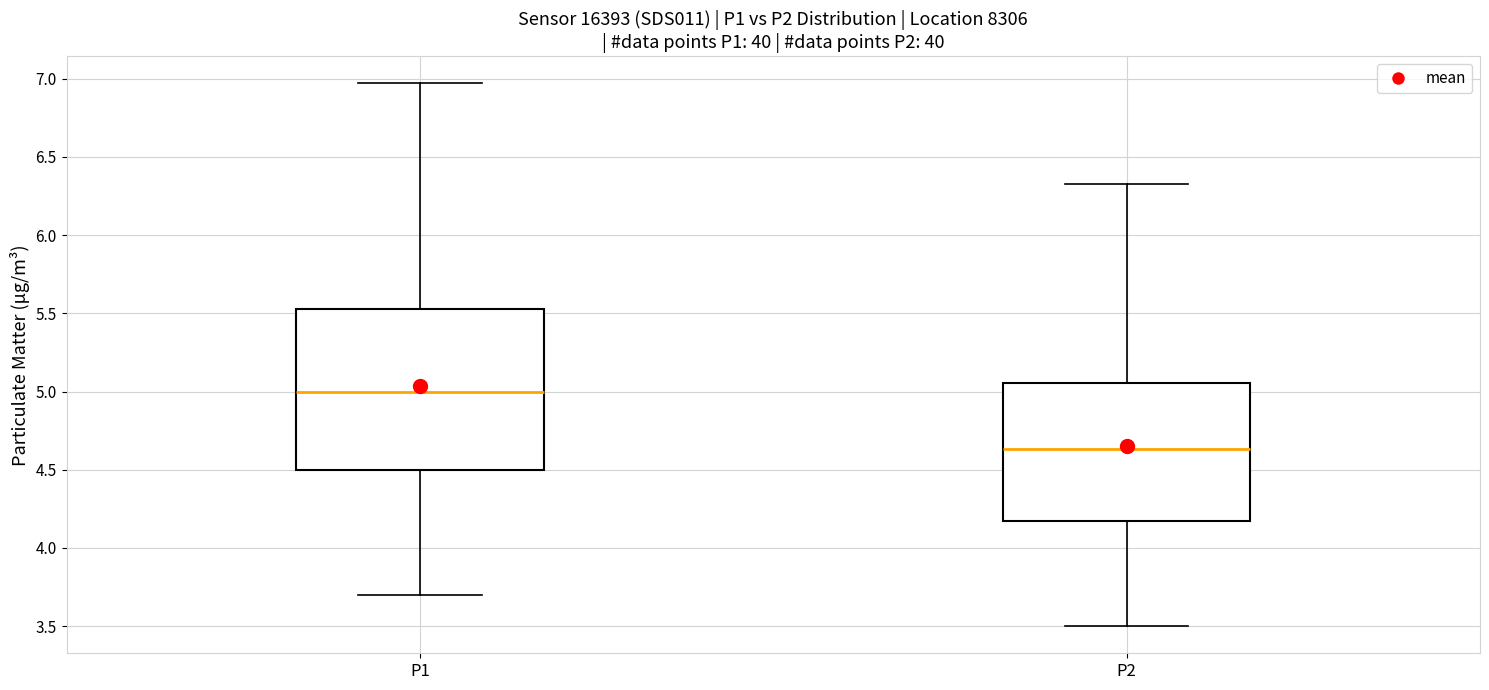

Which box's median line is the highest?

P1